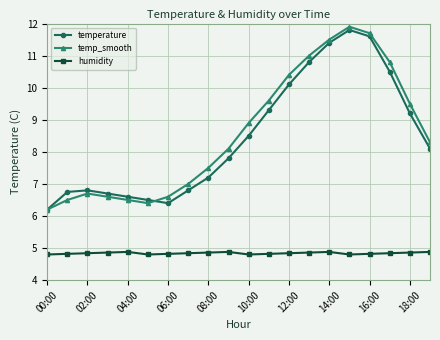

What is the value of the temperature point at the 14th from the left?

10.8